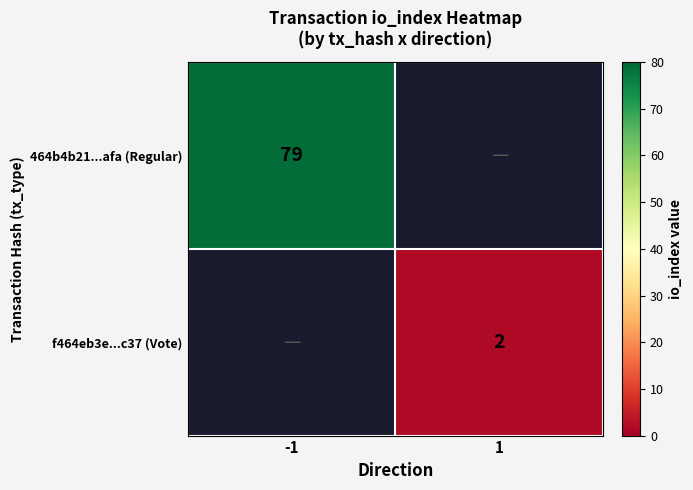

The 464b4b21...afa (Regular) series shows 26 at -1. True or false?

False